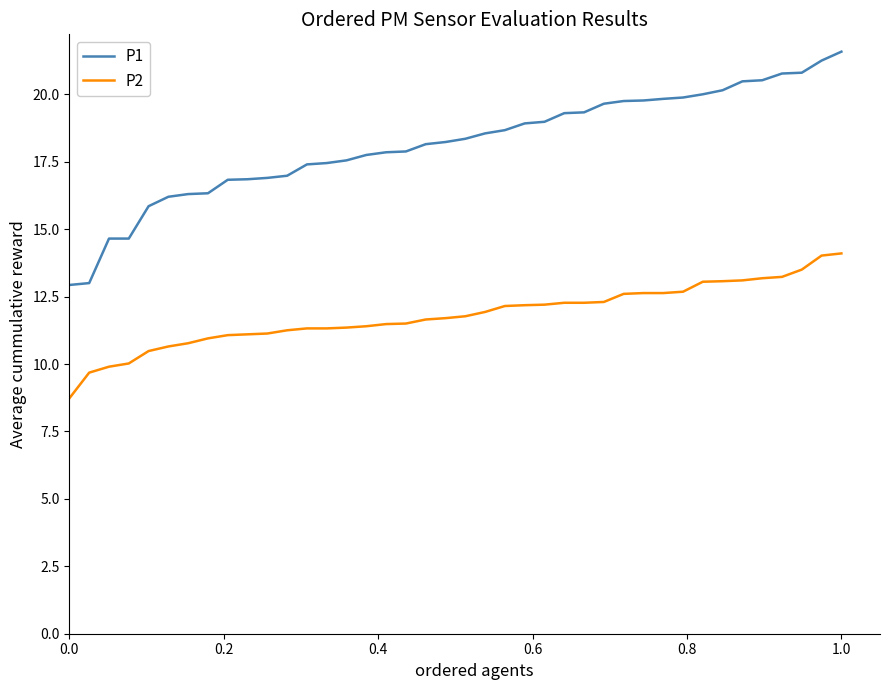

What is the difference between the maximum and minimum values in the P2 series?

5.4